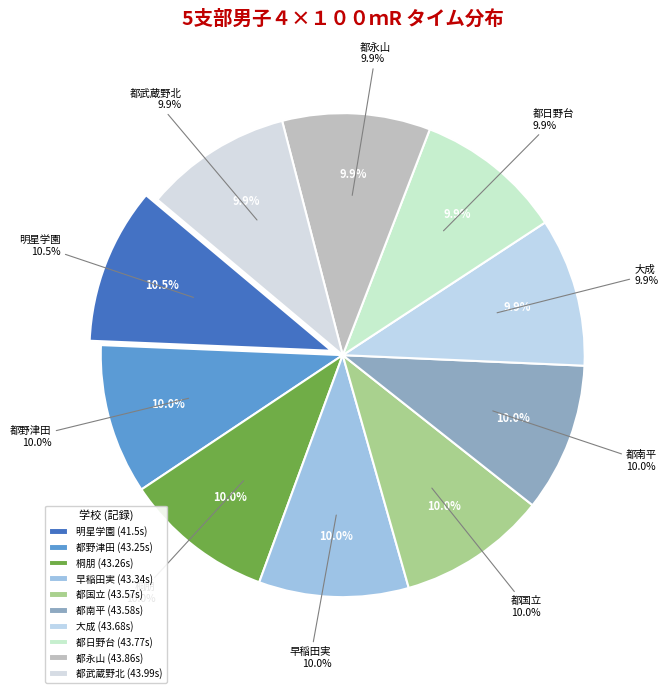

How many slices are in this pie chart?

10